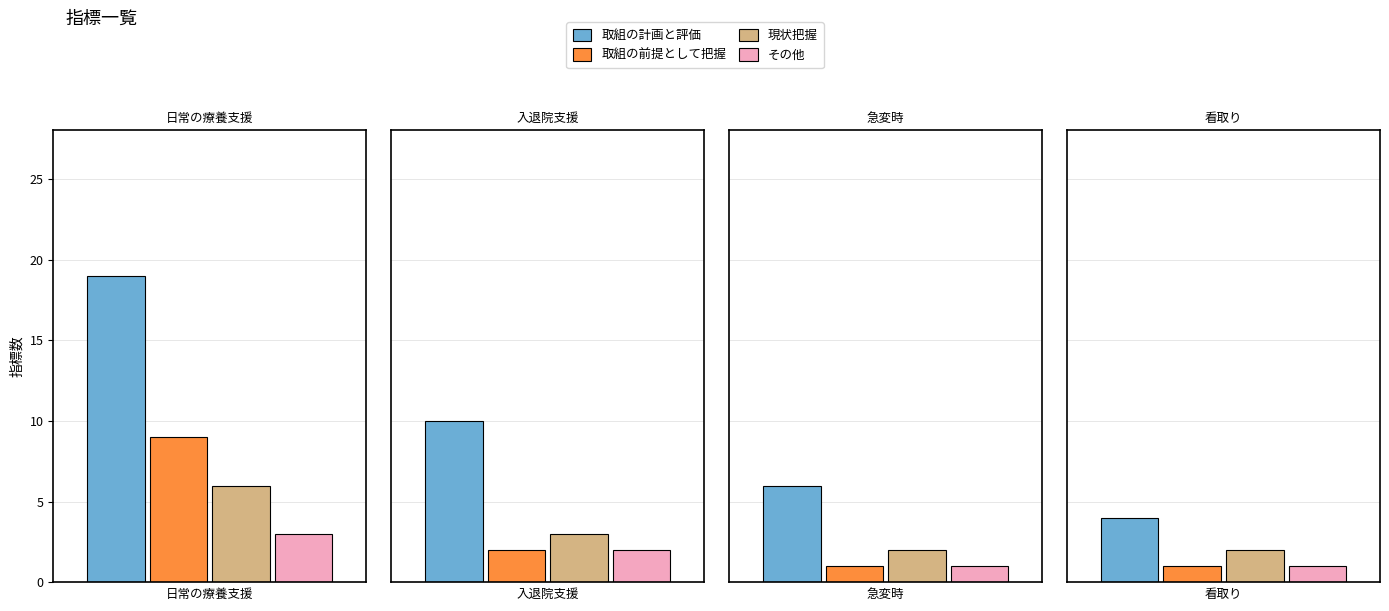

At which category is the sum across all series the highest?

日常の療養支援